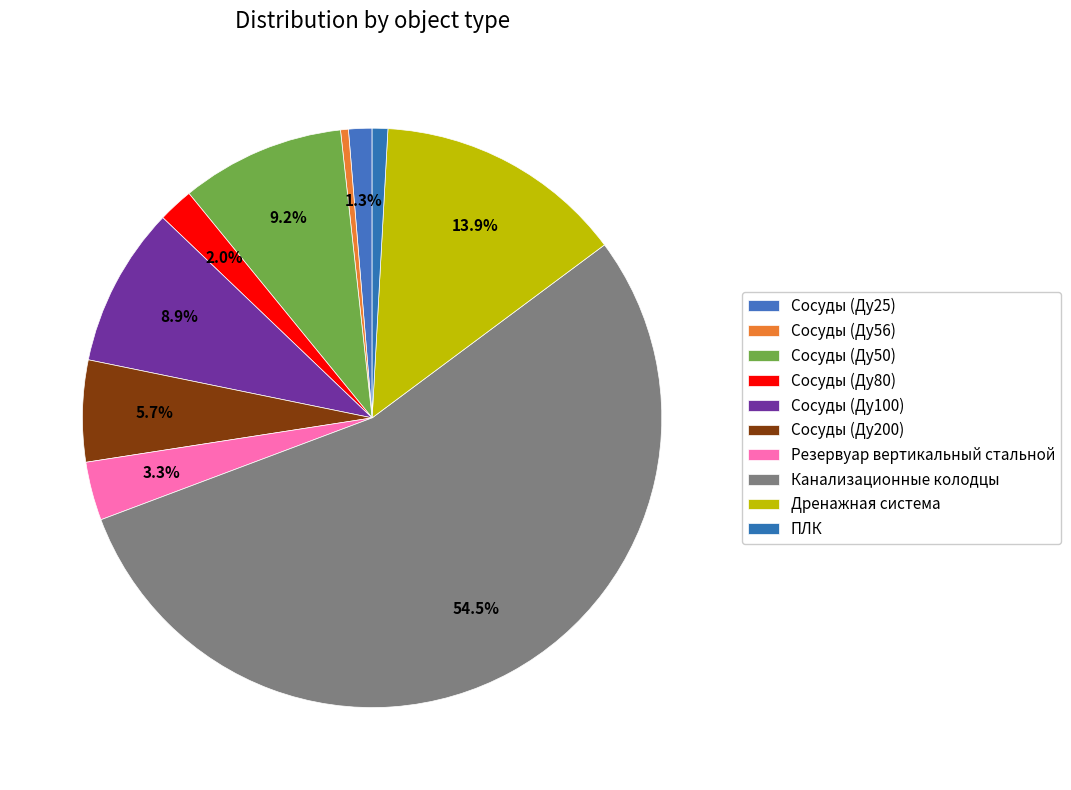

Does Дренажная система represent more than half of the total?

No